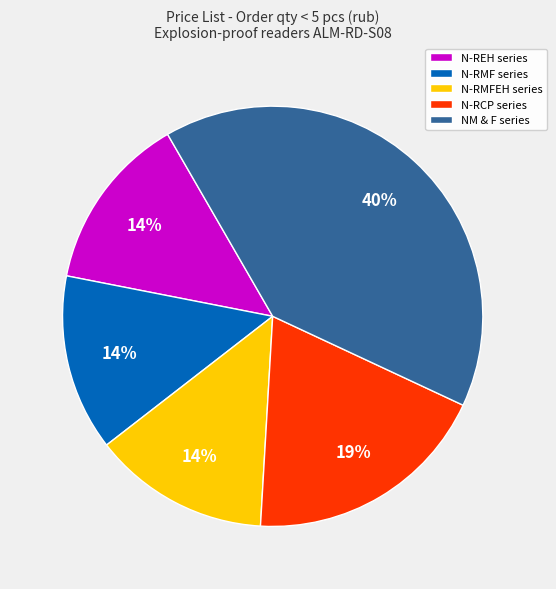

Which category has the biggest portion of the pie?

NM & F series